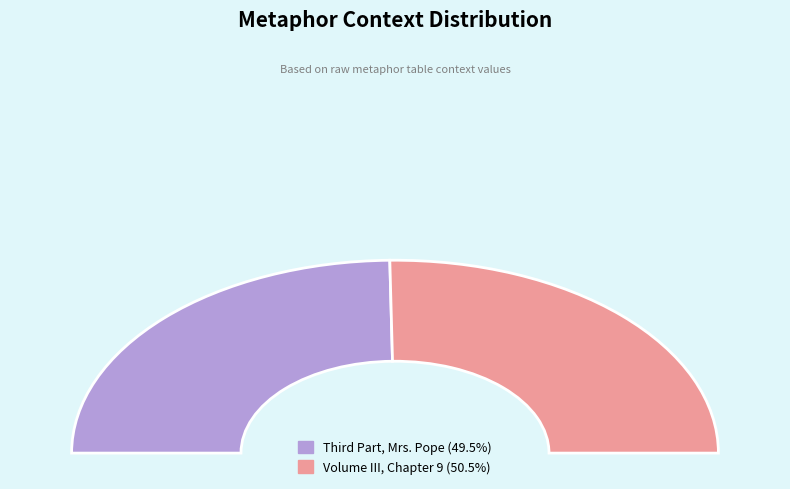

Which slice is the smallest?

Third Part, Mrs. Pope